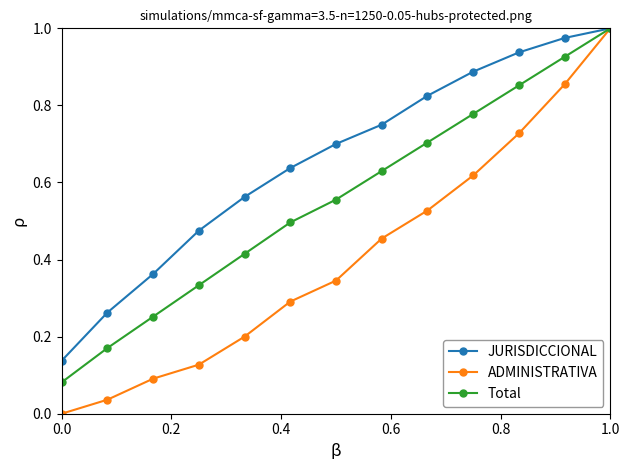

List the series in order of their overall mean, highest first.

JURISDICCIONAL, Total, ADMINISTRATIVA